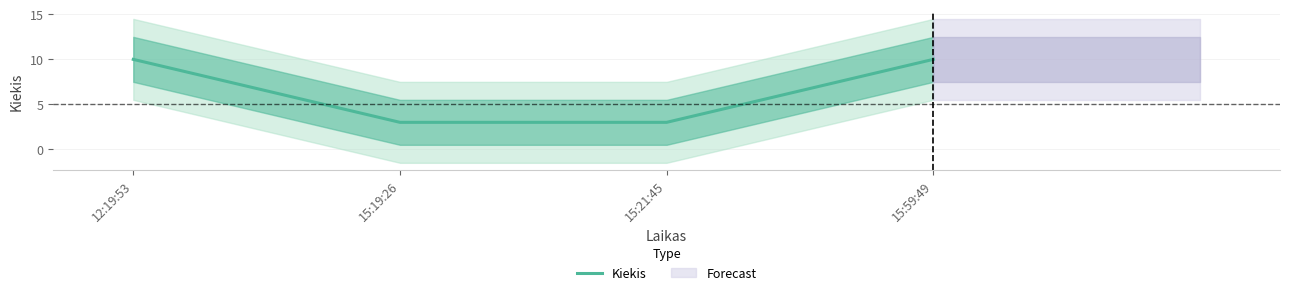

Count the values in the range 3 to 10.

4